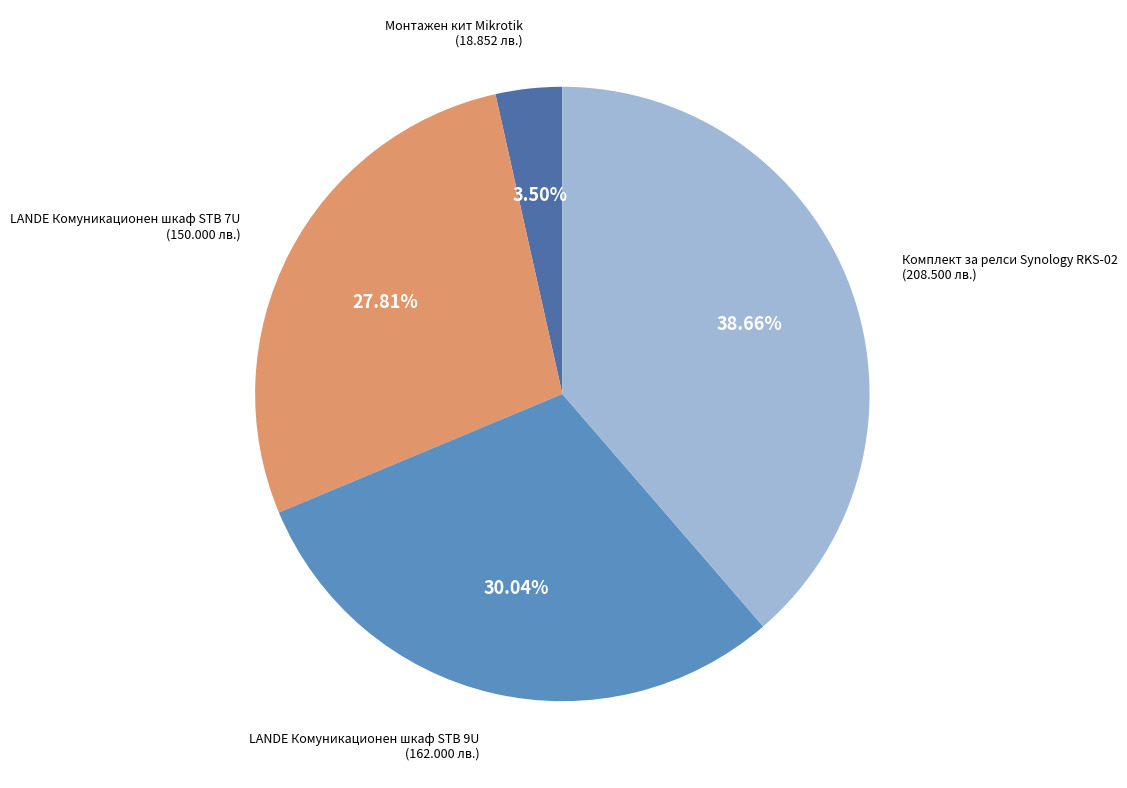

Is there any slice that represents more than half of the pie?

No